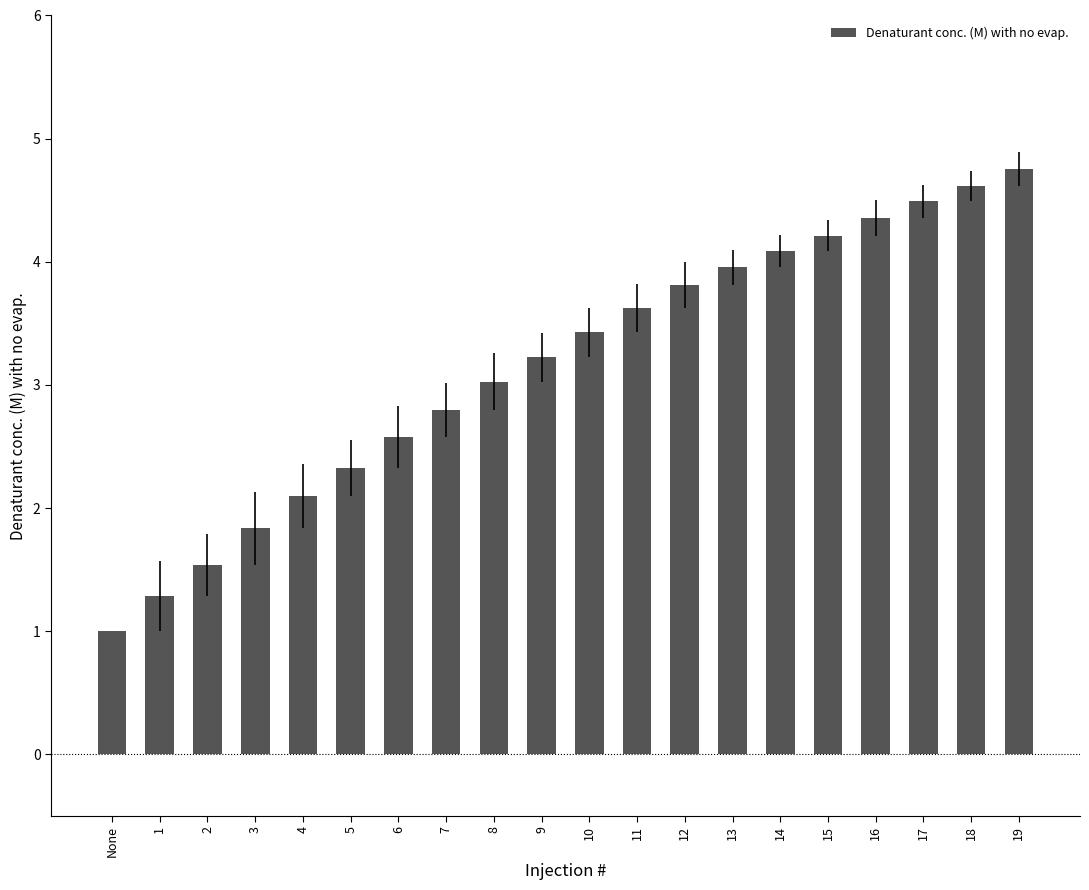

Reading left to right, list all the values displayed in this chart.

1.0	1.3	1.5	1.8	2.1	2.3	2.6	2.8	3.0	3.2	3.4	3.6	3.8	4.0	4.1	4.2	4.4	4.5	4.6	4.8